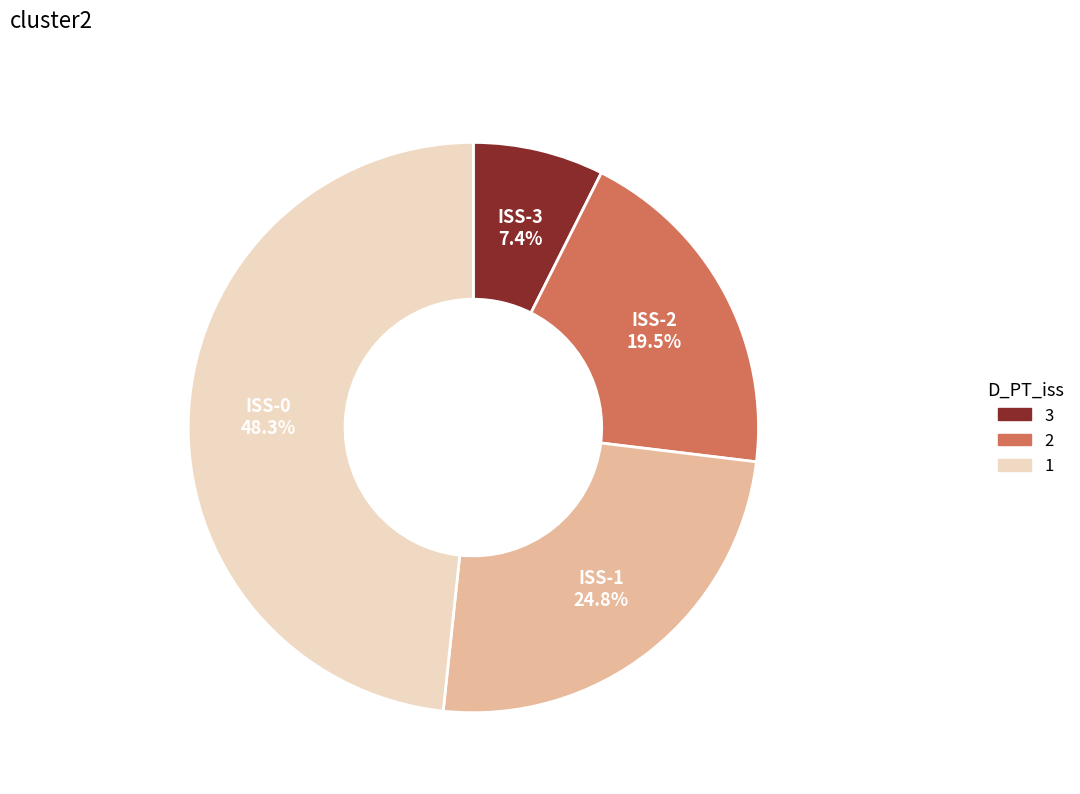

Is there any slice that represents more than half of the pie?

No